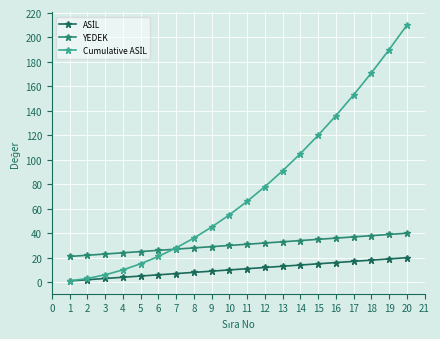

The YEDEK series shows 14 at 14. True or false?

False